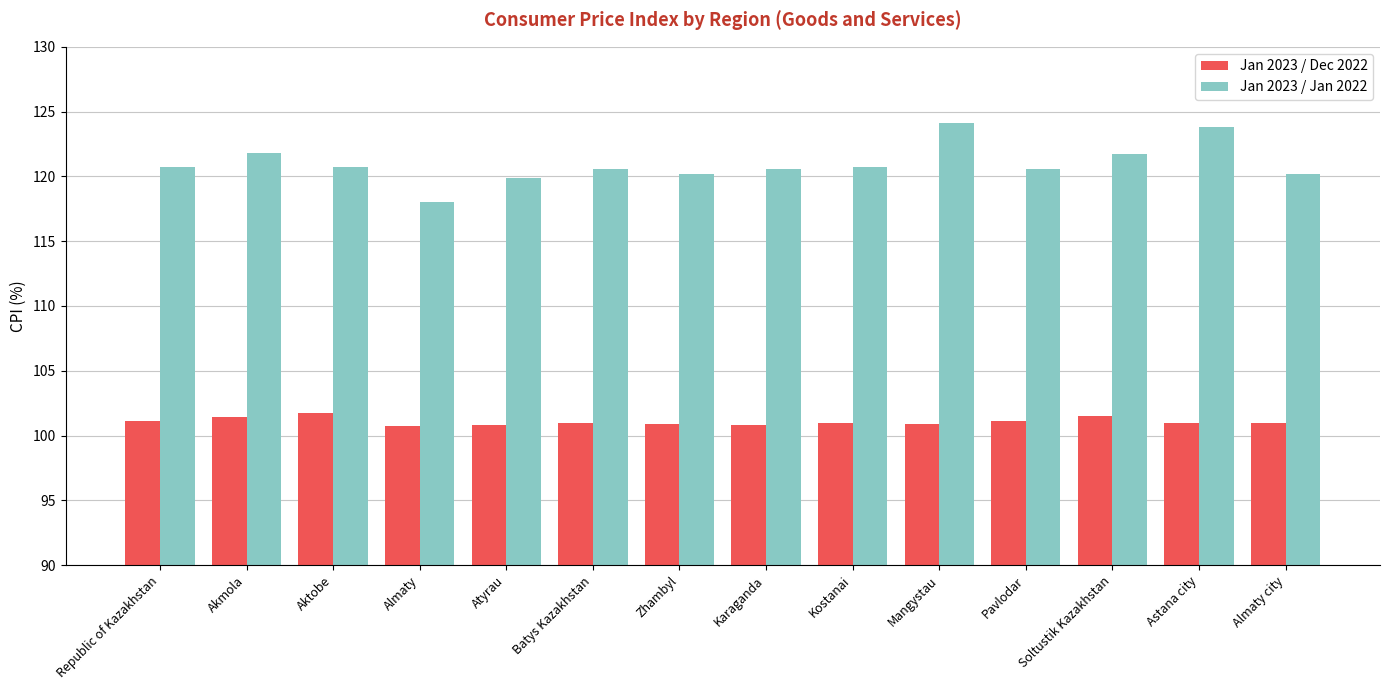

What position from the right is Kostanai?

6